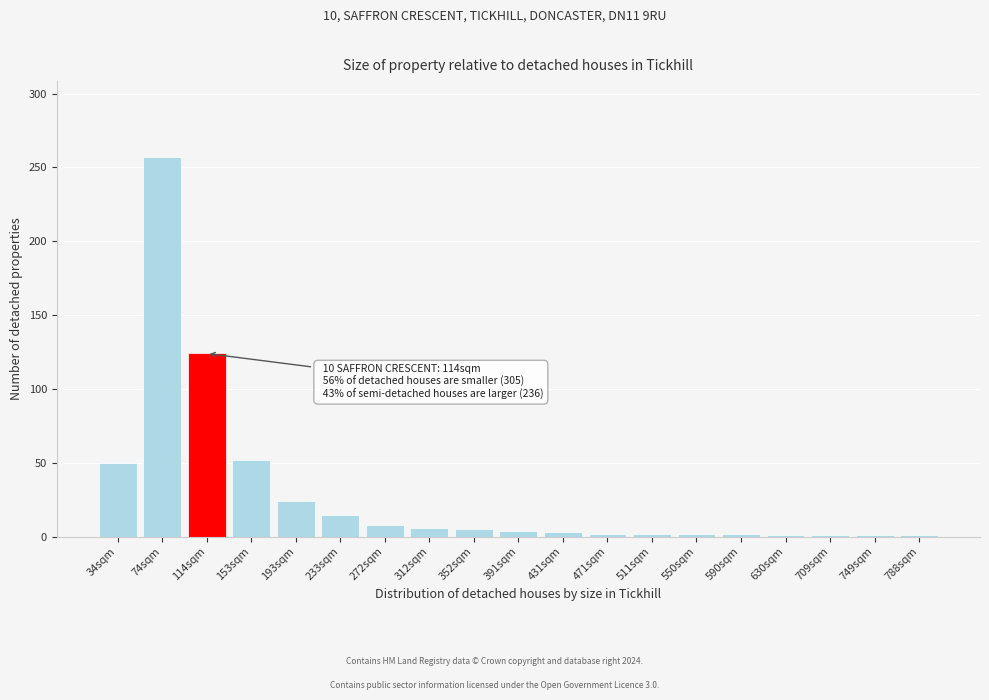

What is the difference between the second highest and second lowest values?

123